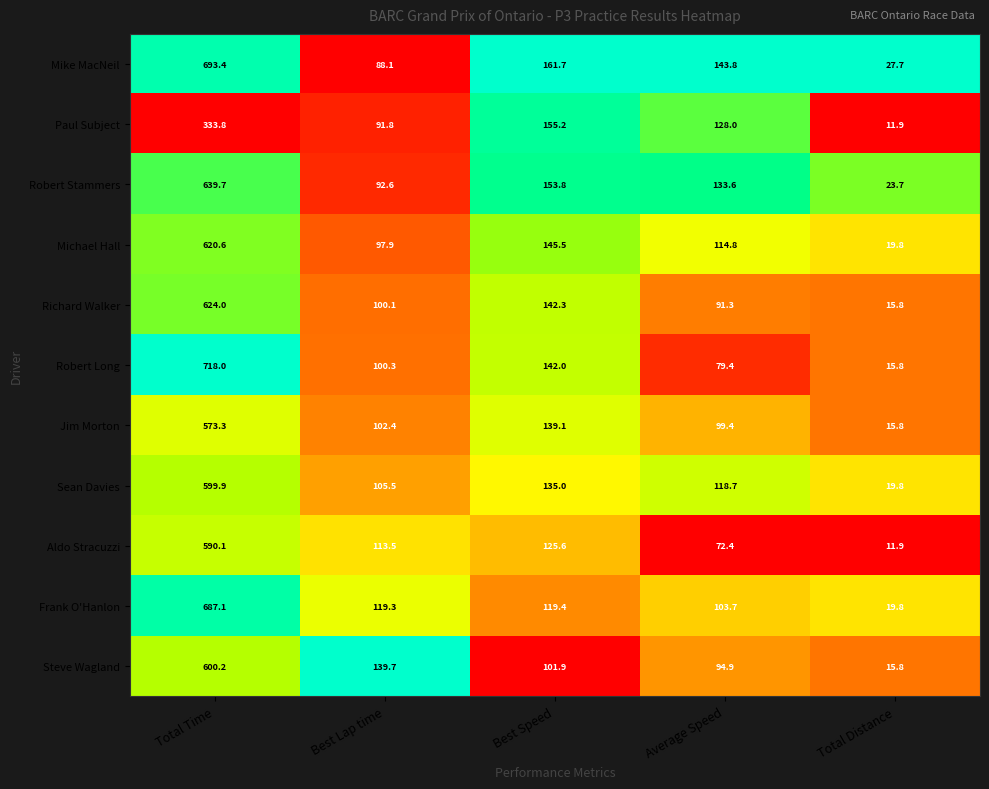

Is it true that Frank O'Hanlon equals 119.4 at Best Speed?

True